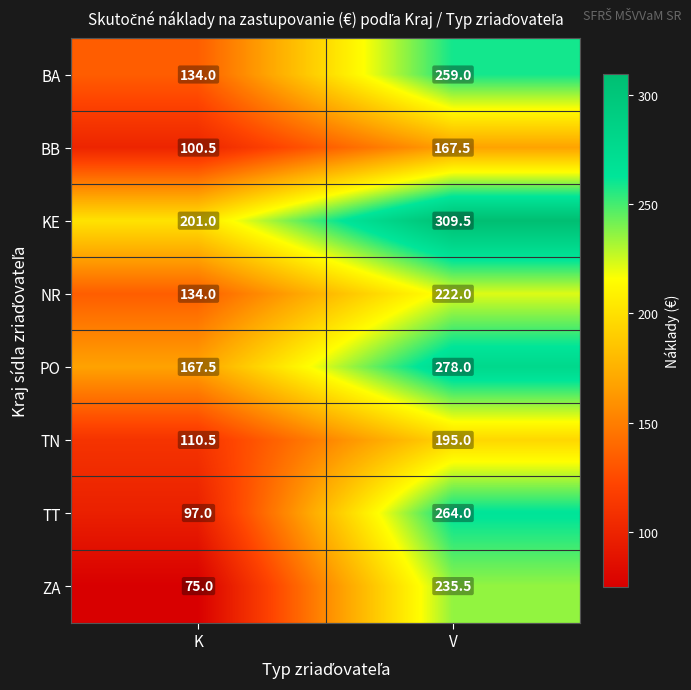

Count the number of categories in the chart.

2